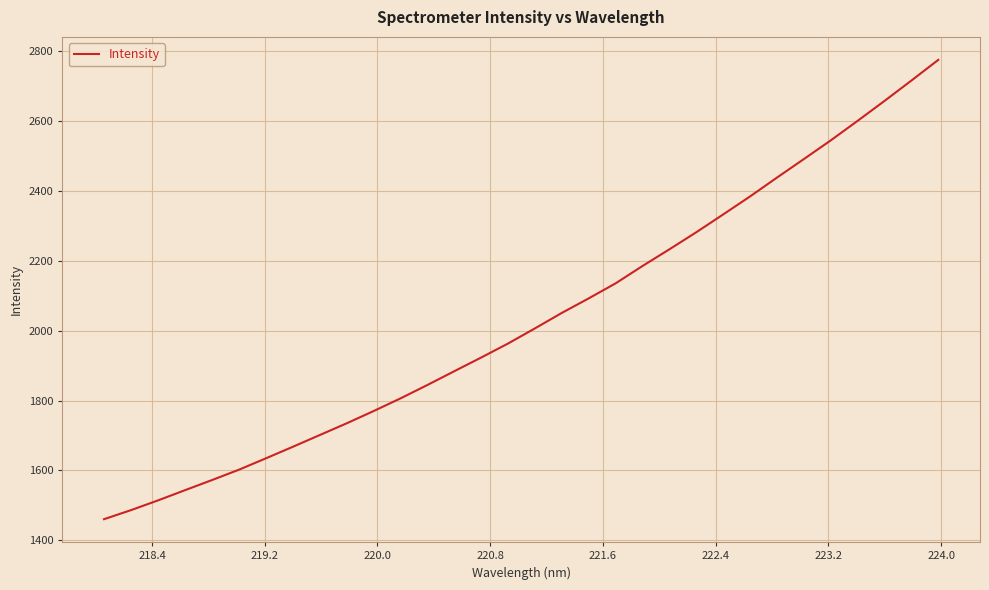

What is the minimum value shown in the chart?

1460.3